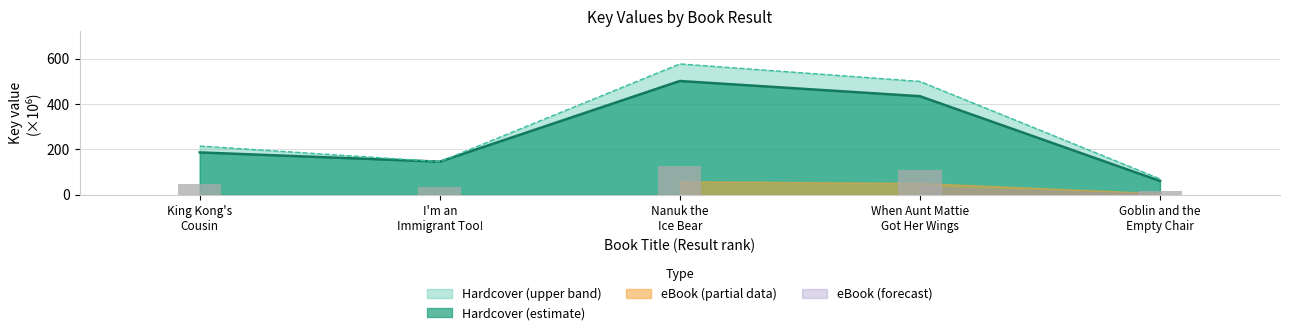

The chart shows a value of 616.7 at When Aunt Mattie Got Her Wings. True or false?

False